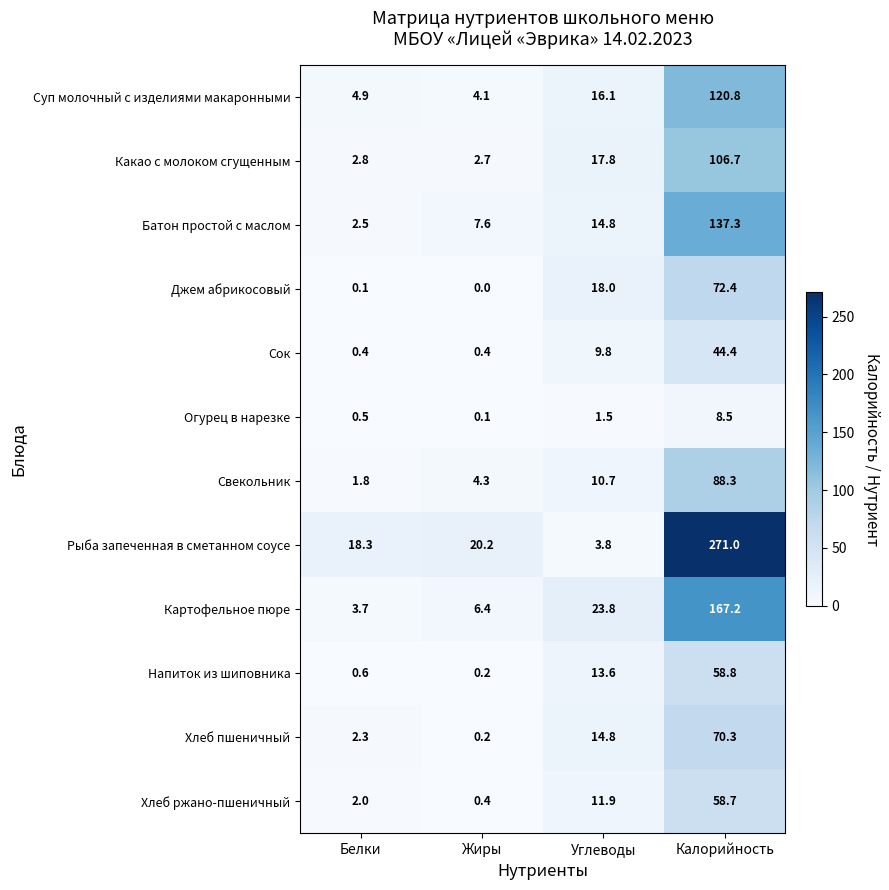

What is the approximate value of Напиток из шиповника at Белки?

0.6